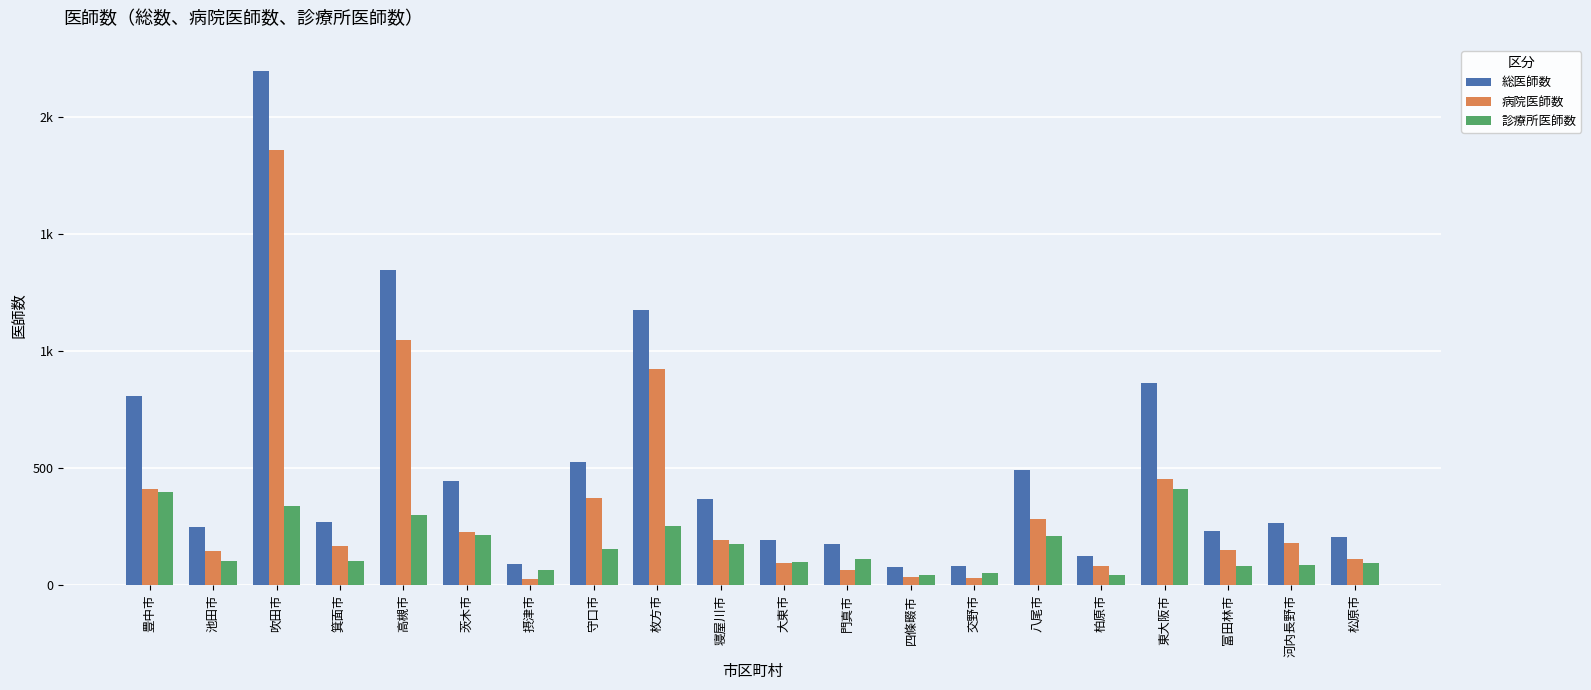

Reading left to right, extract all data points from this chart.

総医師数: 806	248	2196	271	1346	444	89	526	1175	369	193	175	76	84	491	124	864	232	265	204
病院医師数: 410	144	1857	168	1047	229	26	371	922	192	95	63	34	30	281	81	455	152	180	111
診療所医師数: 396	104	339	103	299	215	63	155	253	177	98	112	42	54	210	43	409	80	85	93